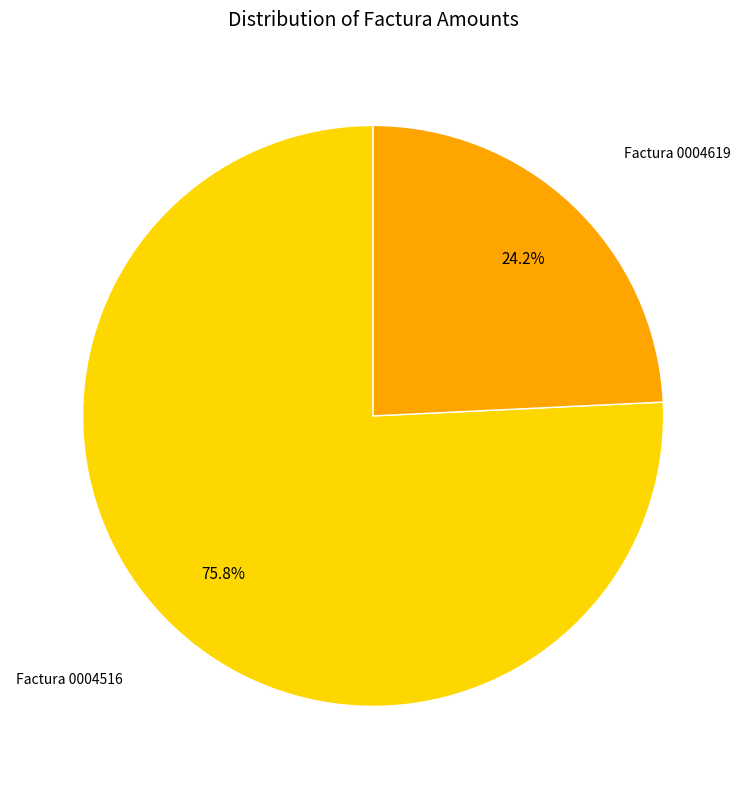

Does any single category account for the majority?

Yes